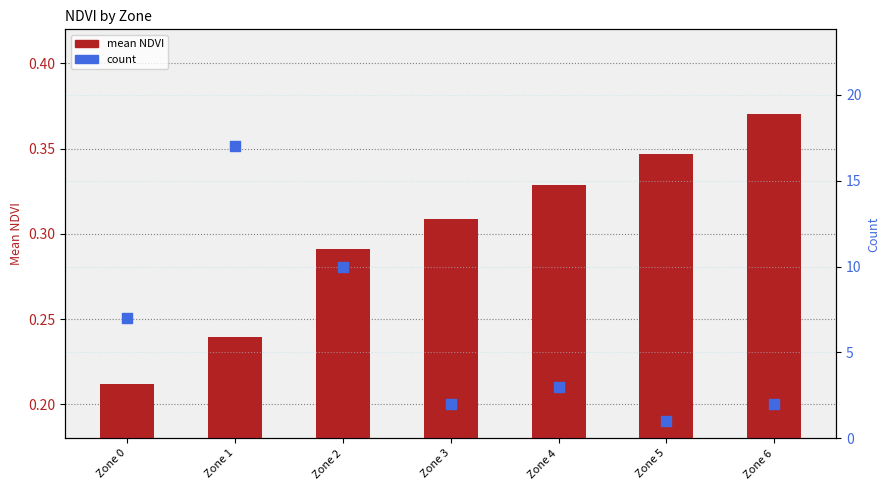

Which series reaches the maximum Y coordinate?

count